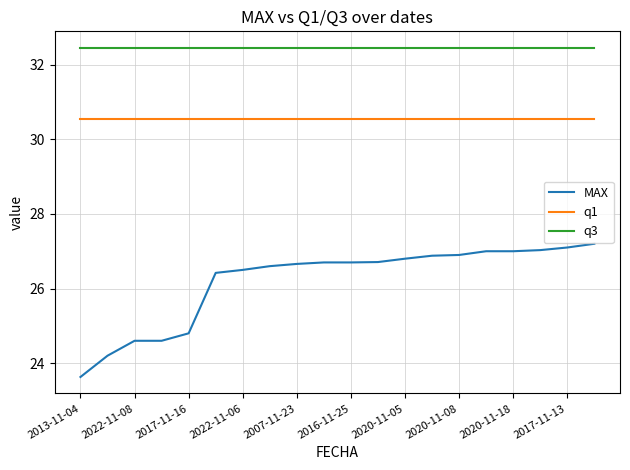

How many lines are shown in the chart?

3